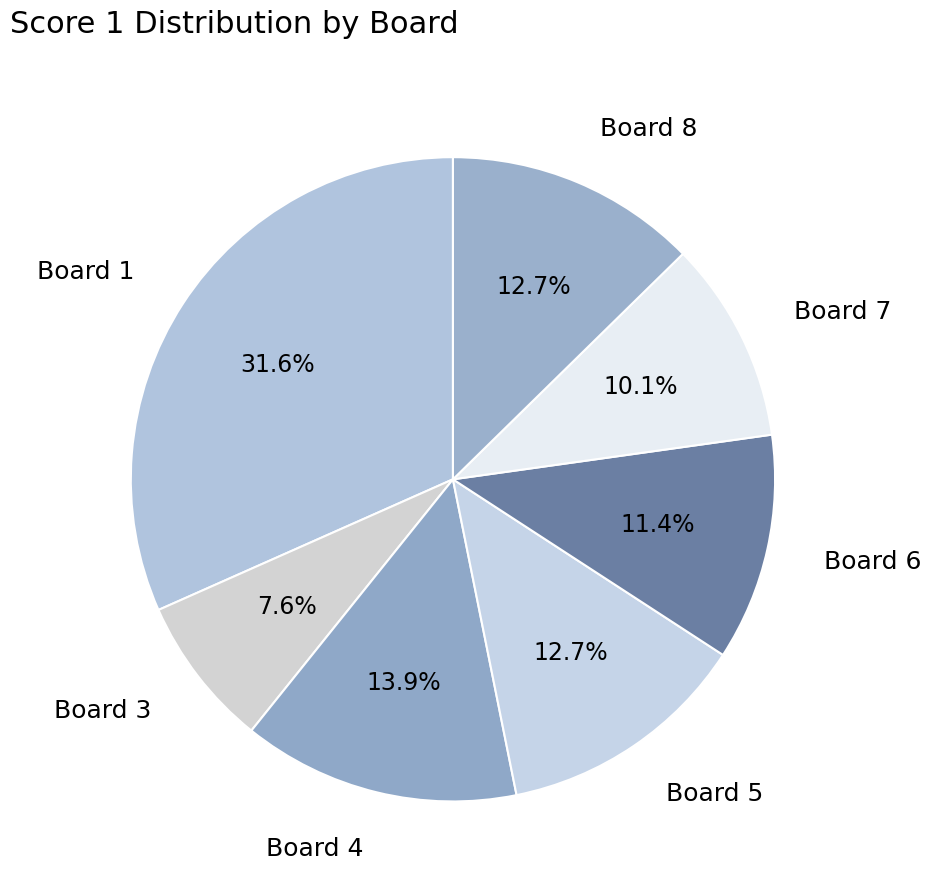

Does Board 5 represent more than half of the total?

No